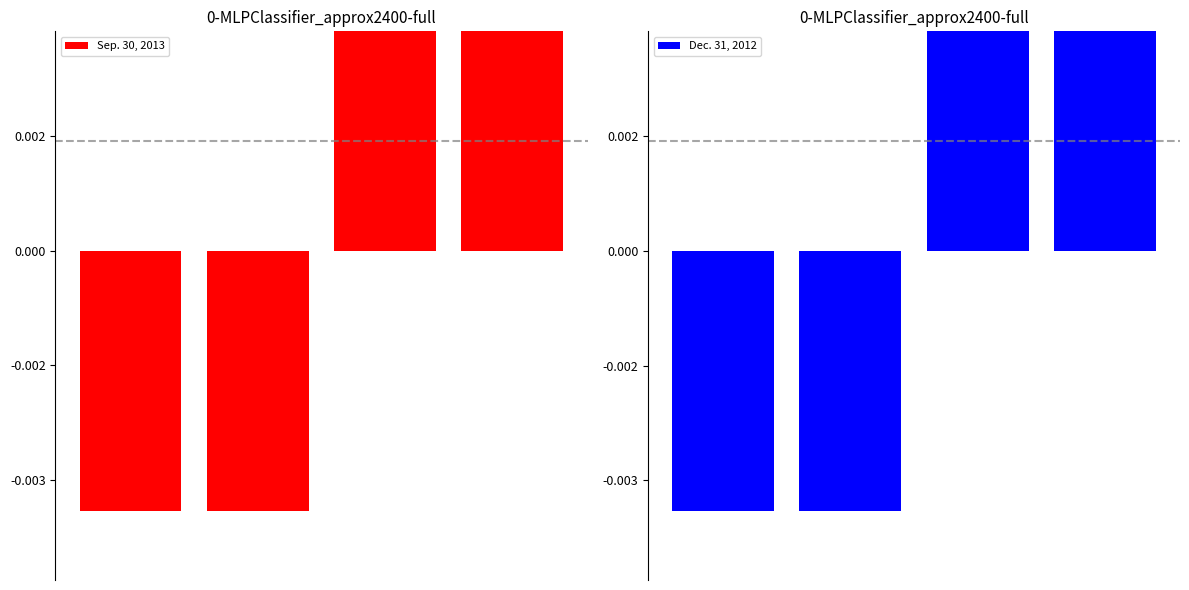

Which series changed the most between 1 and 3?

Sep. 30, 2013